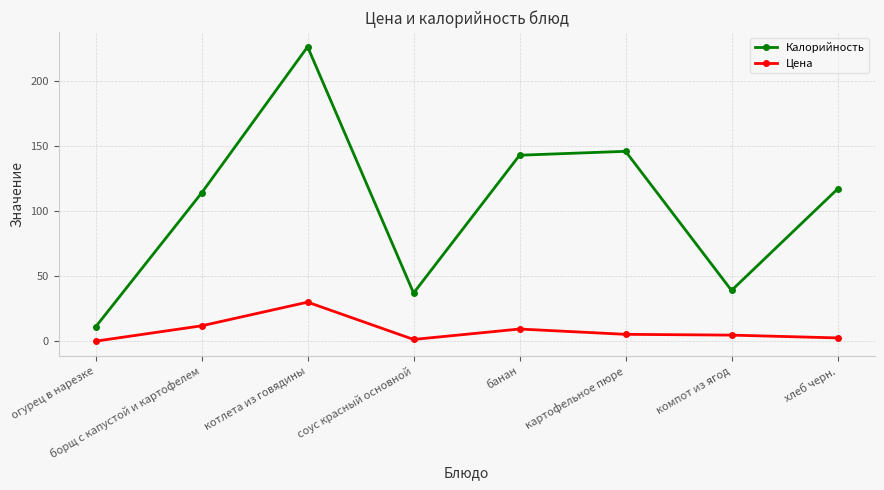

How many series are shown in this chart?

2